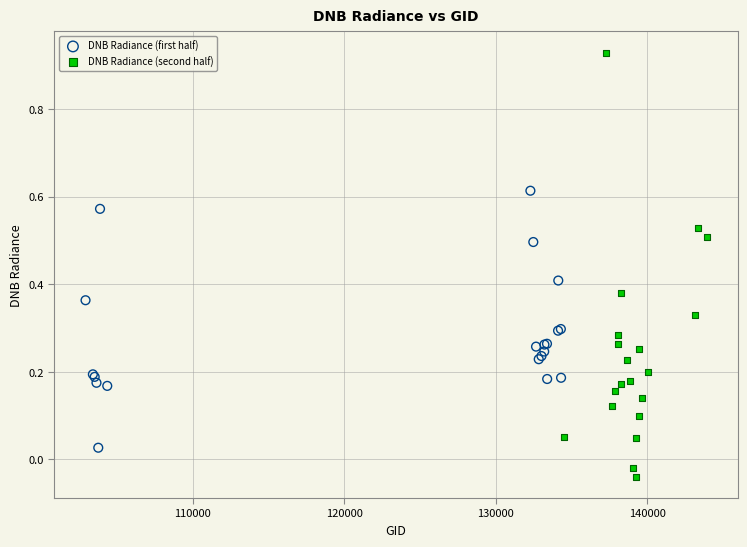

Which series has the widest spread of Y values?

DNB Radiance (second half)